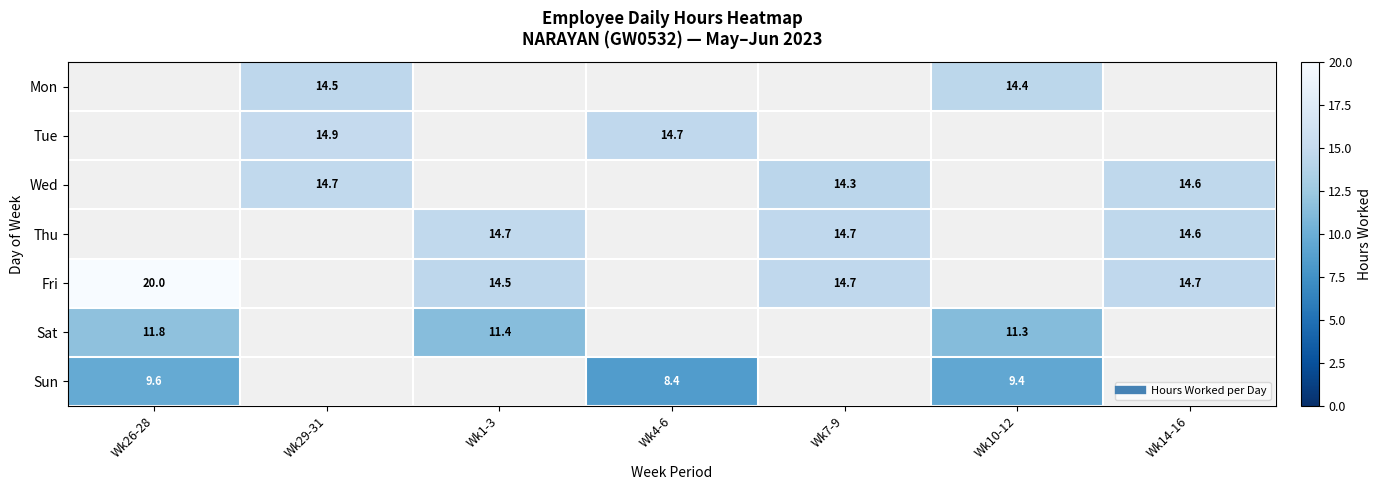

At which label does Sat reach its peak?

Wk26-28